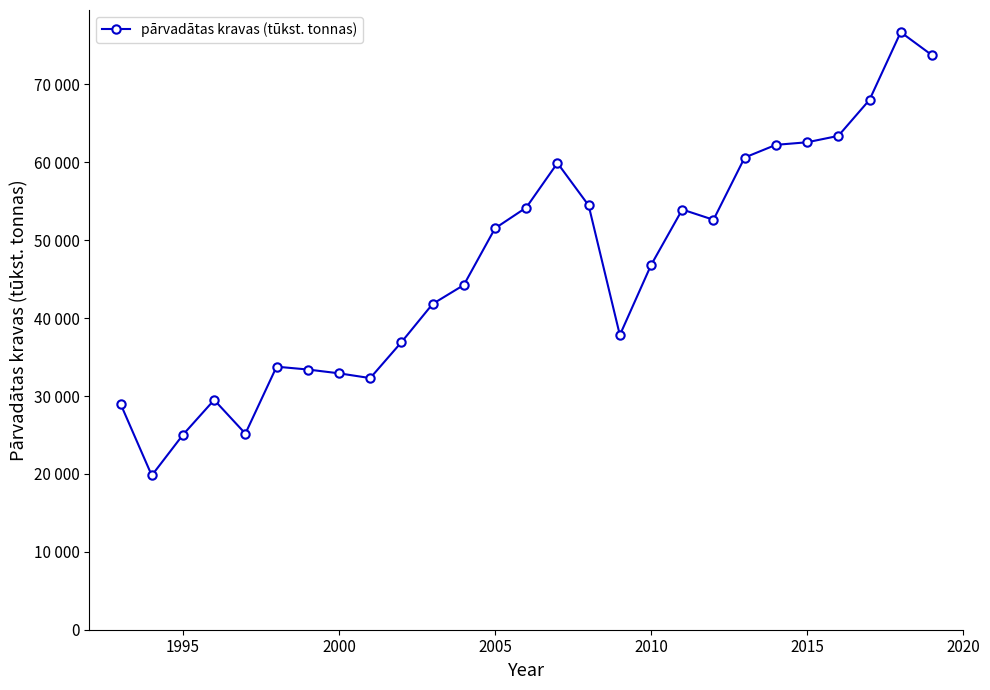

Is this an area chart (filled region under the line)?

No